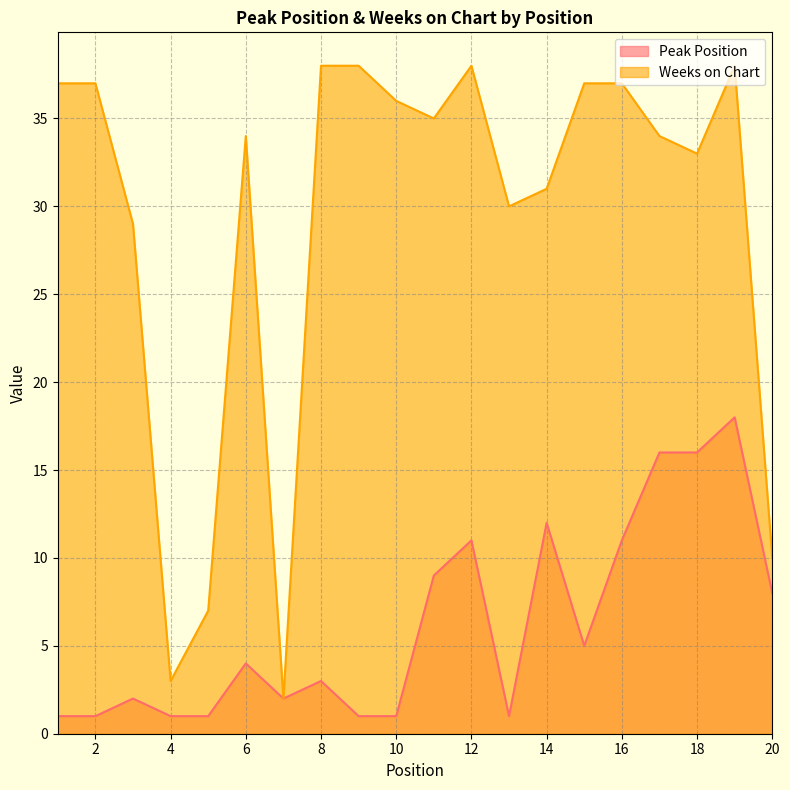

The value of Peak Position at 19 is 6. True or false?

False